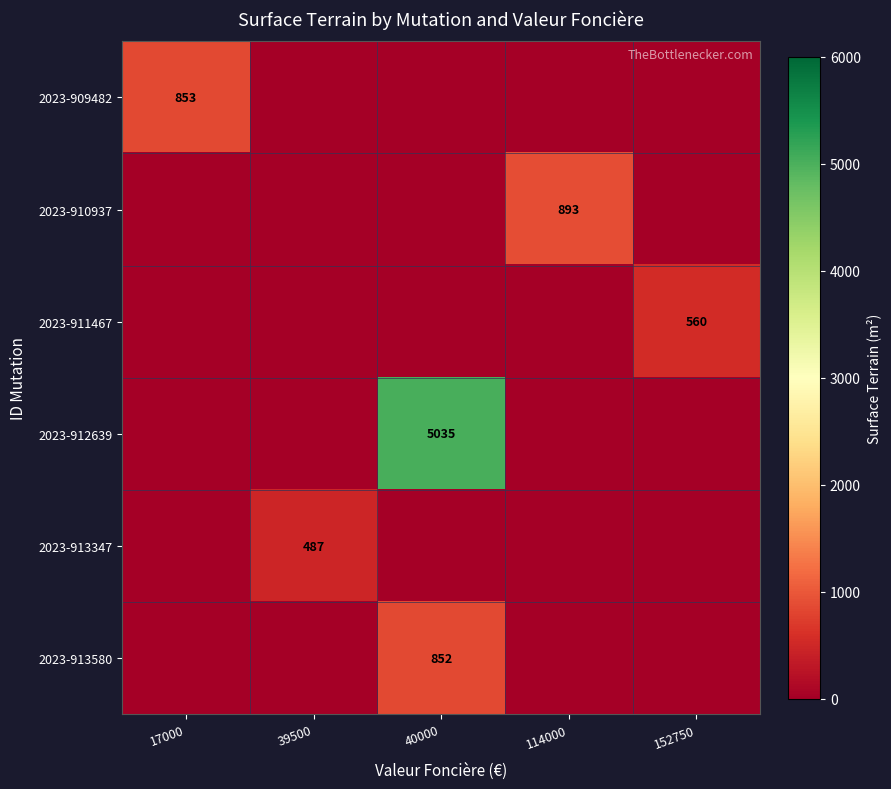

The value of 2023-909482 at 17000 is 1452. True or false?

False